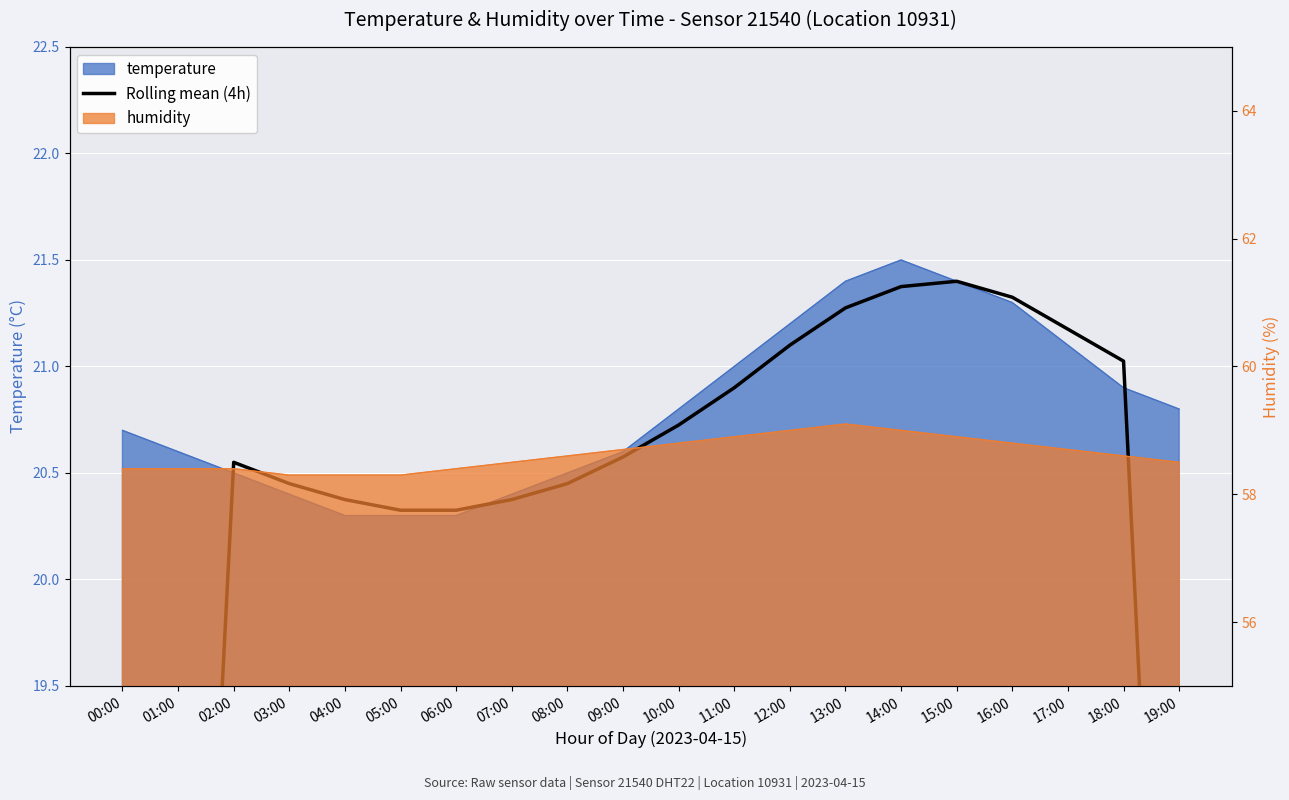

What position from the left is 02:00?

3